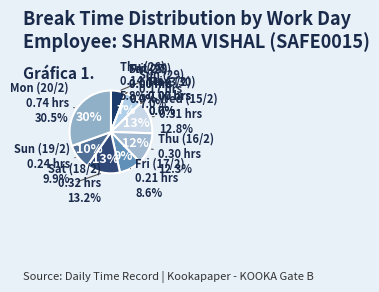

How many slices are in this pie chart?

12